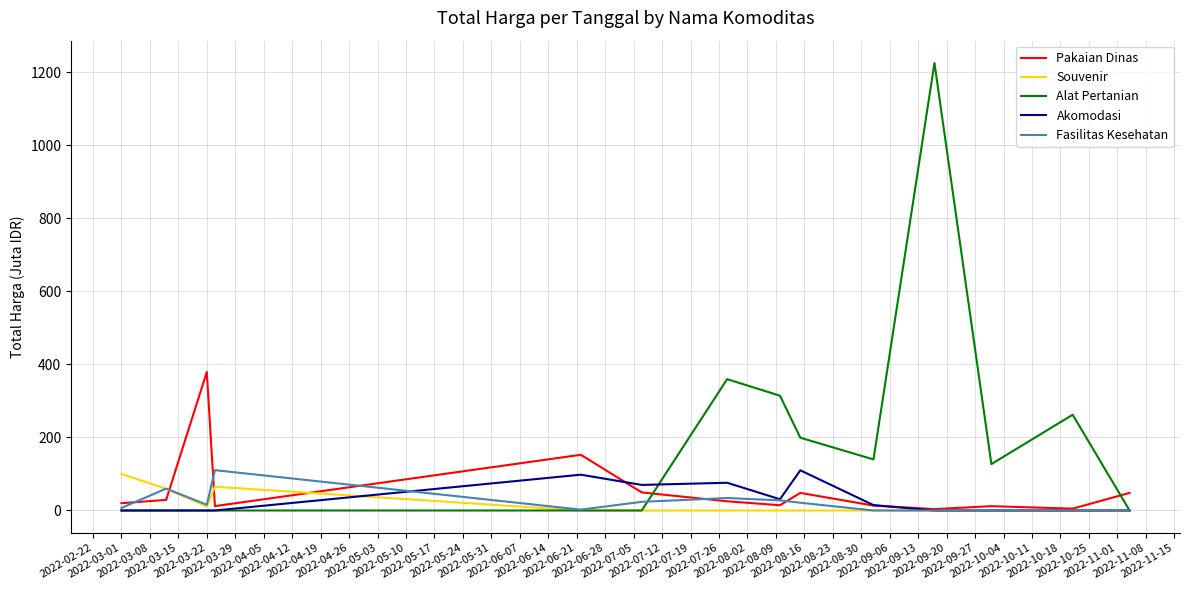

What is the greatest value displayed?

1224.7